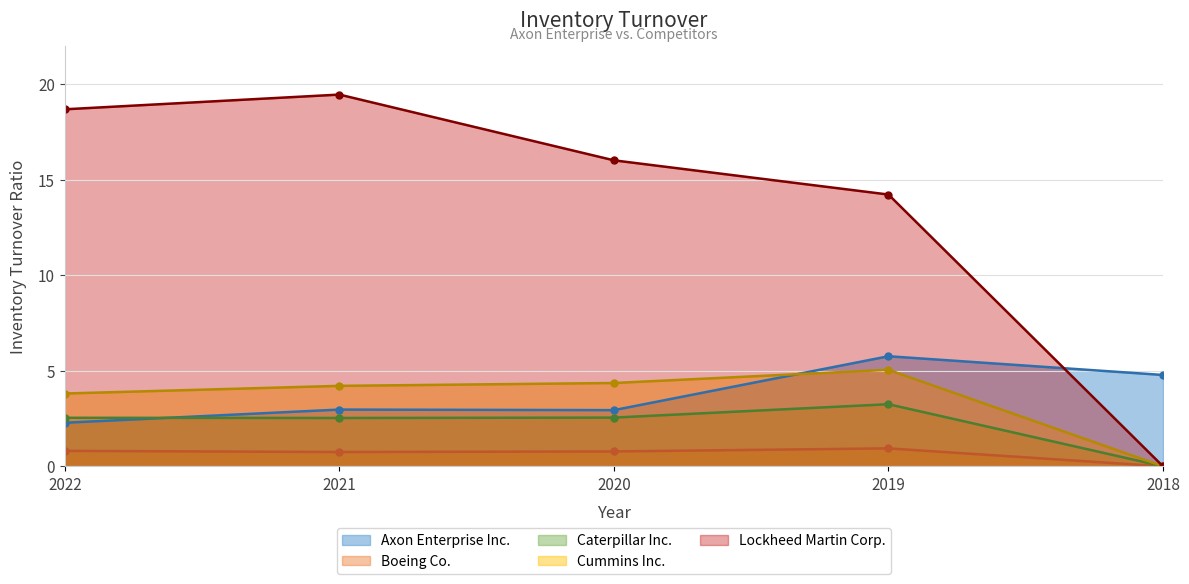

Reading left to right, extract all data points from this chart.

Axon Enterprise Inc.: 2022=2.3	2021=3.0	2020=2.9	2019=5.8	2018=4.8
Boeing Co.: 2022=0.8	2021=0.8	2020=0.8	2019=0.9	2018=0.0
Caterpillar Inc.: 2022=2.5	2021=2.5	2020=2.5	2019=3.2	2018=0.0
Cummins Inc.: 2022=3.8	2021=4.2	2020=4.4	2019=5.0	2018=0.0
Lockheed Martin Corp.: 2022=18.7	2021=19.4	2020=16.0	2019=14.2	2018=0.0